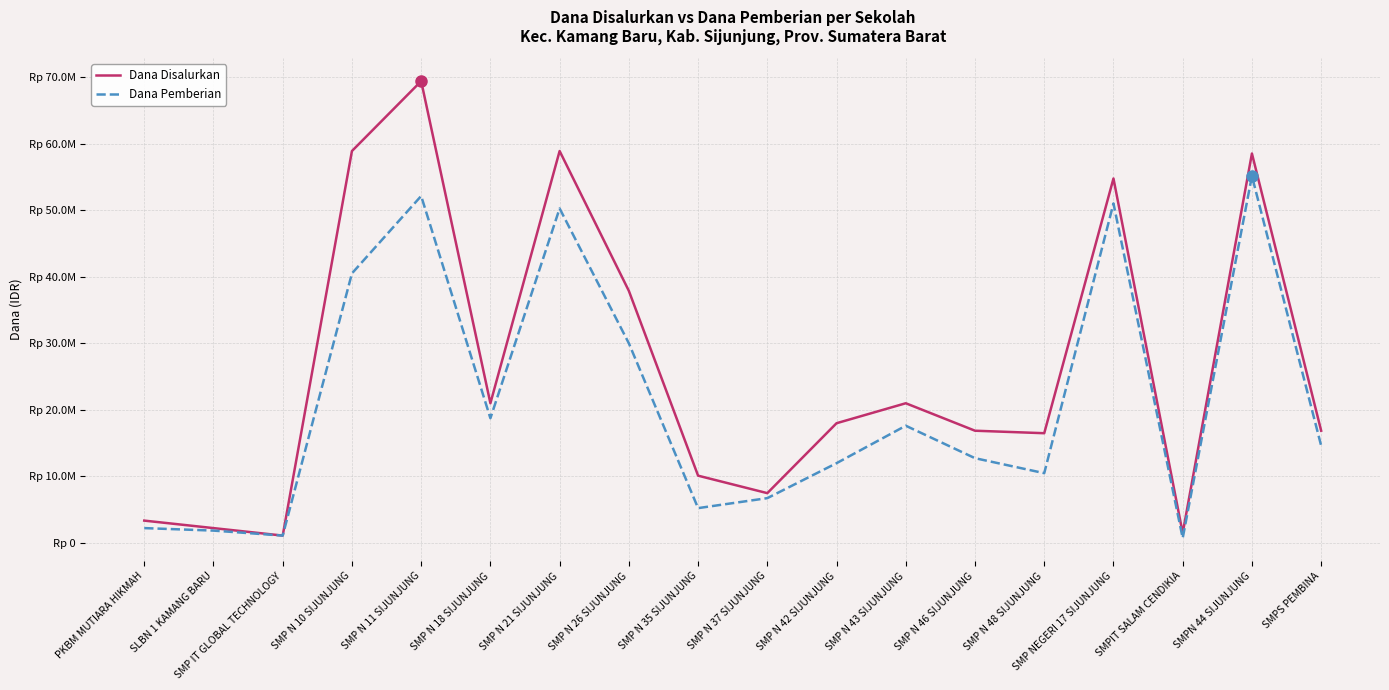

Does the chart display data point markers on the line(s)?

No